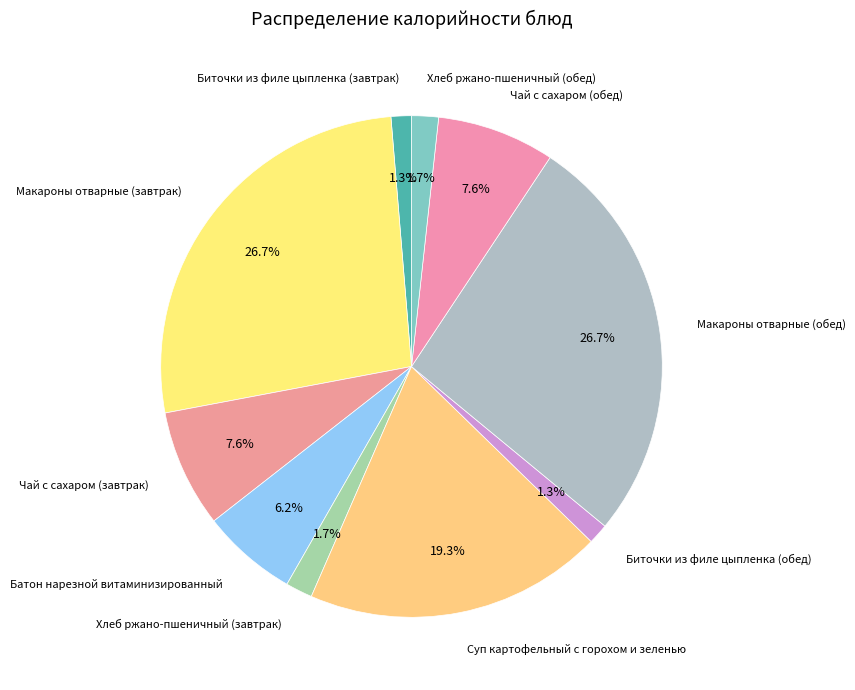

How many slices are in this pie chart?

10